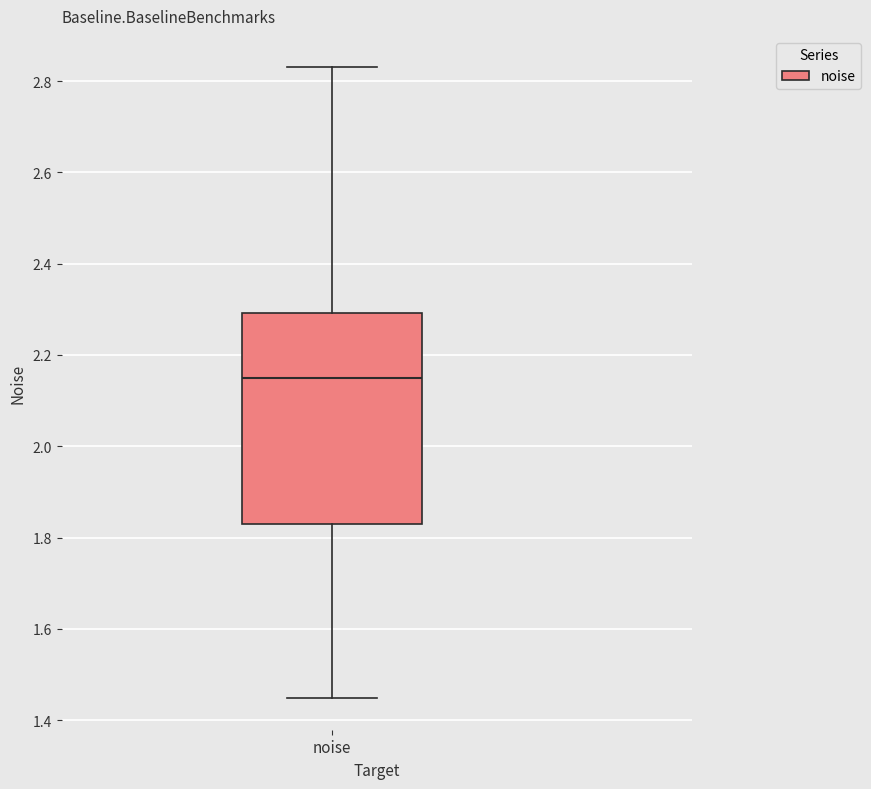

Where is the lower edge of the box for noise on the y-axis? The values are not printed on the chart, so give them approximately, as read against the axis.

1.84